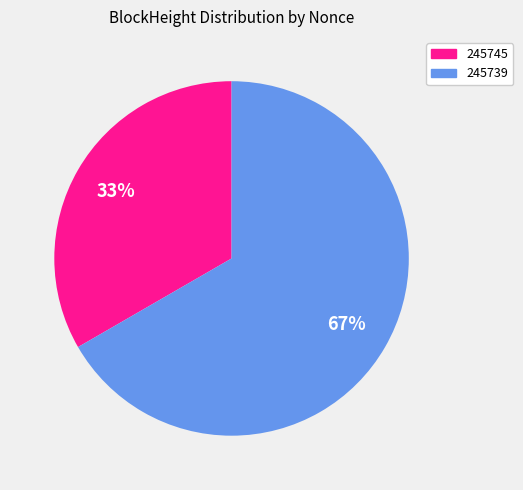

What is the ratio of the value at 245745 to the value at 245739?

0.5